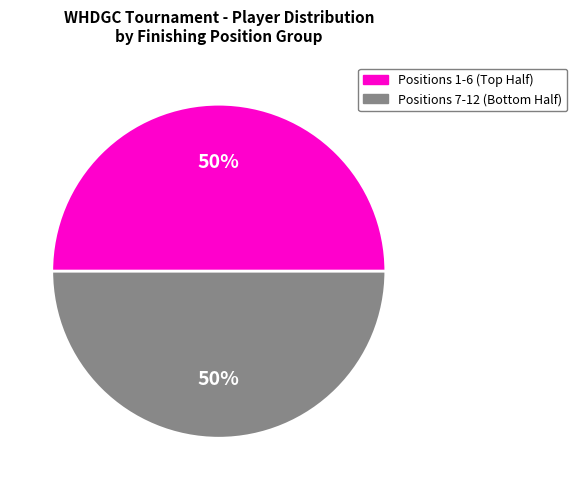

To the nearest percent, what is the average slice percentage?

50%